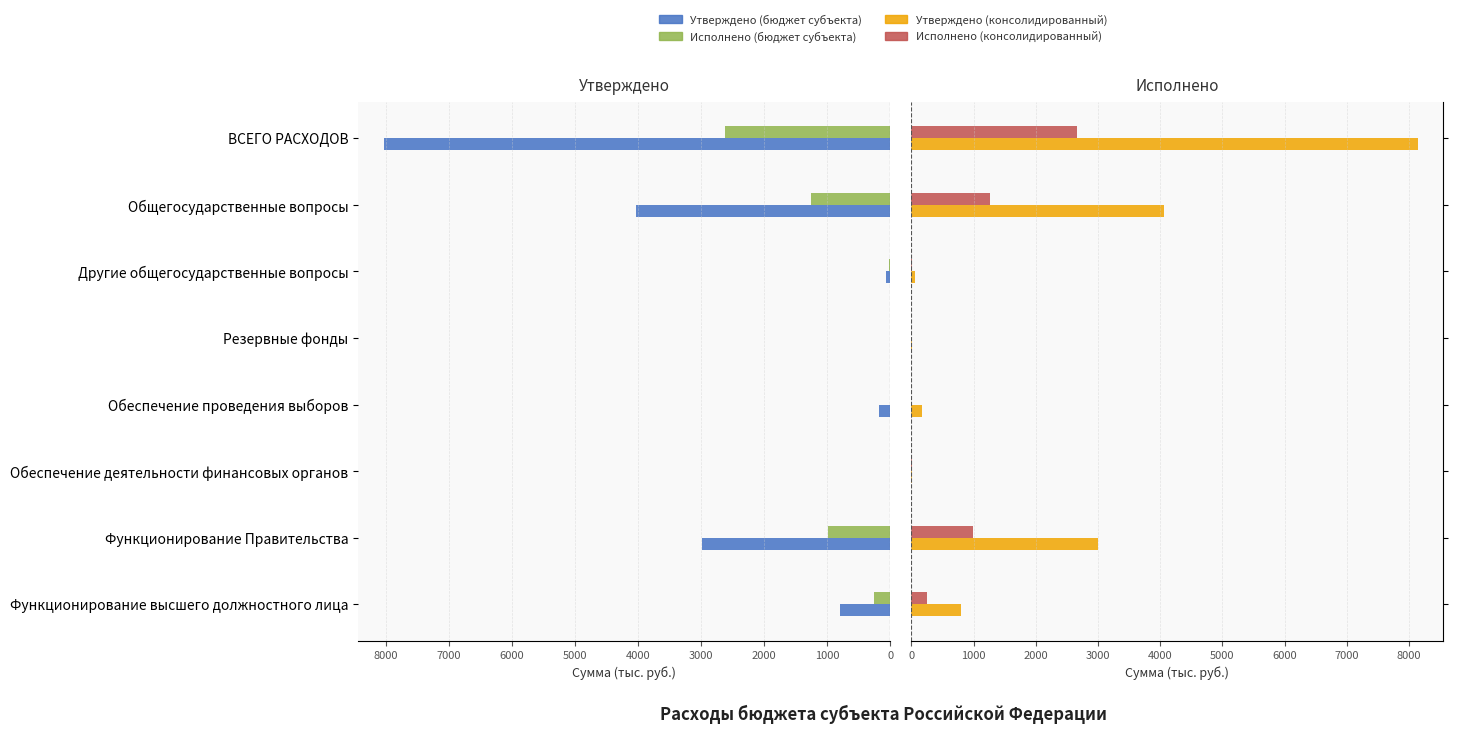

What are all the series names shown in the legend?

Утверждено (бюджет субъекта), Исполнено (бюджет субъекта), Утверждено (консолидированный), Исполнено (консолидированный)